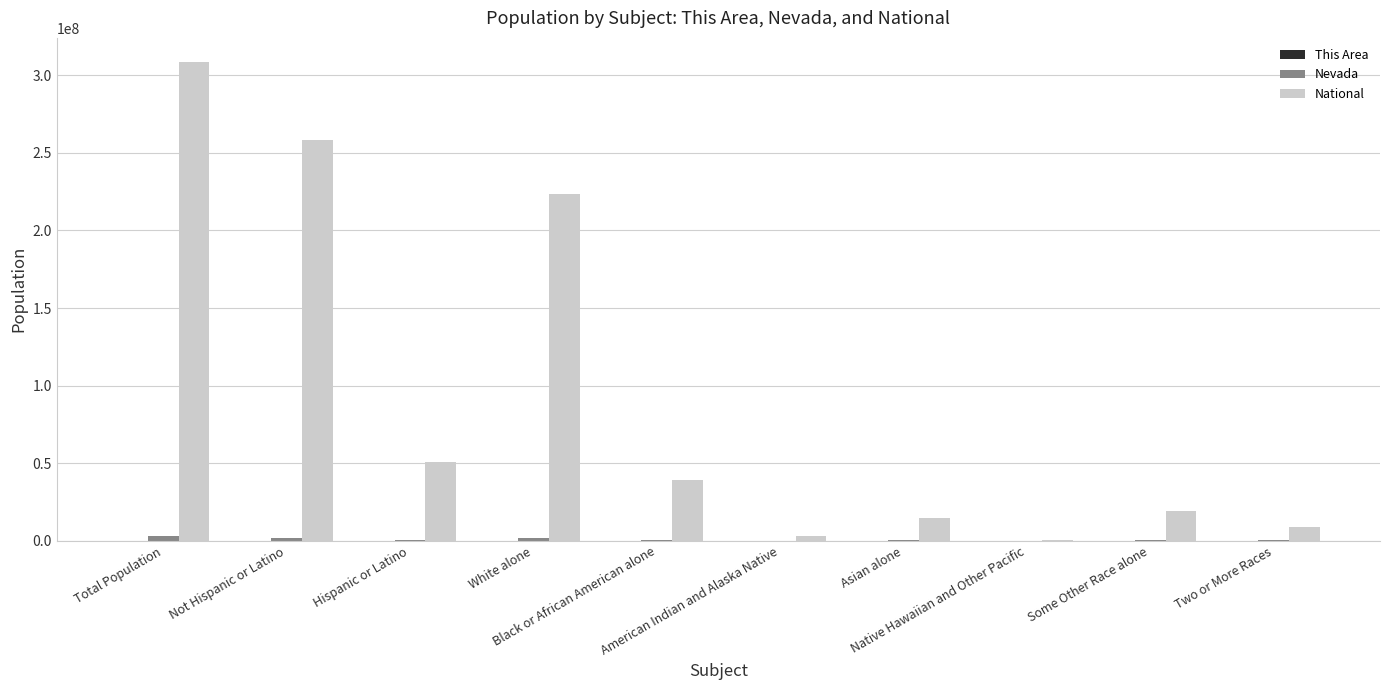

What is the maximum value for National?

308745538